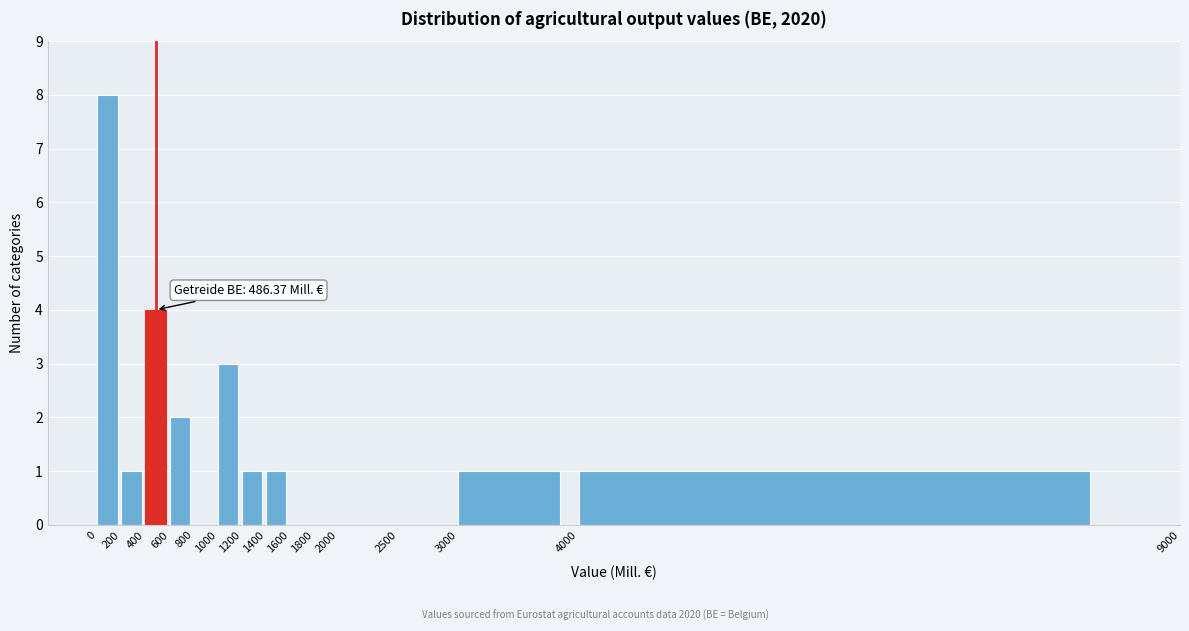

Over which range of the x-axis is the bar tallest?

0 to 200